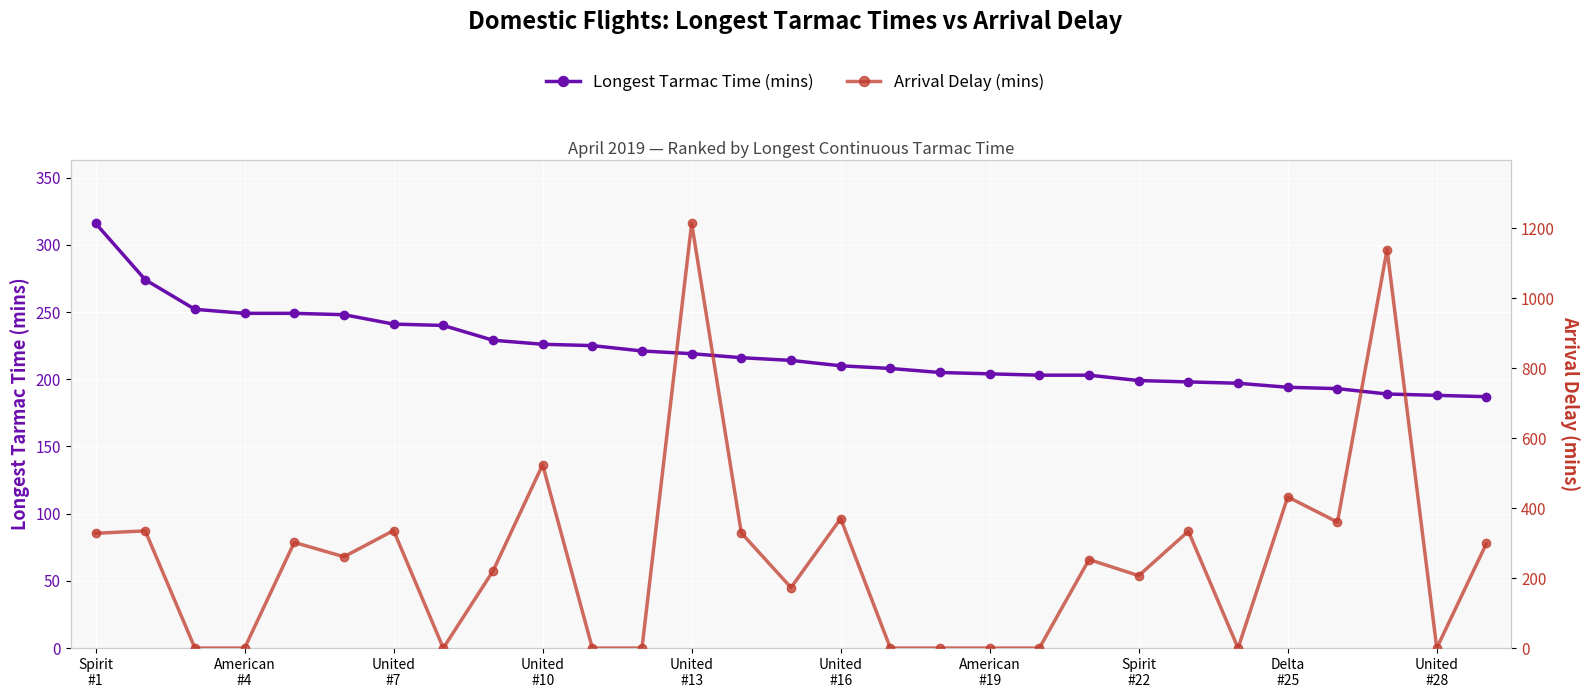

True or false: Longest Tarmac Time (mins) and Arrival Delay (mins) intersect in this chart.

True